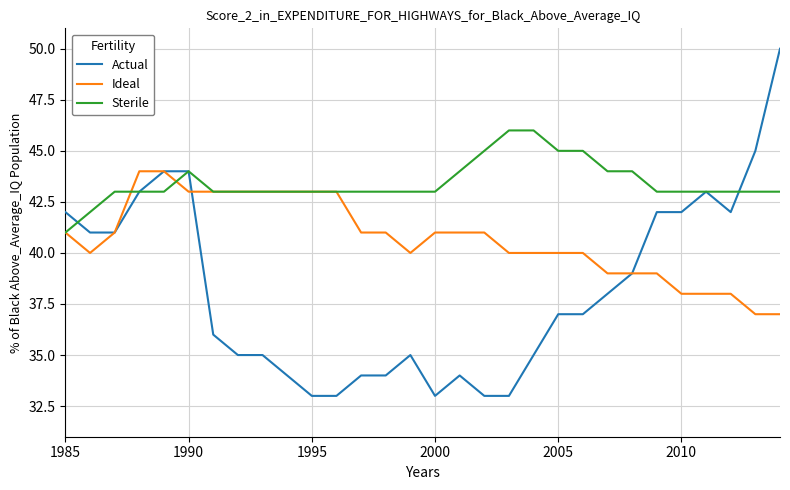

What is the maximum value shown in the chart?

50